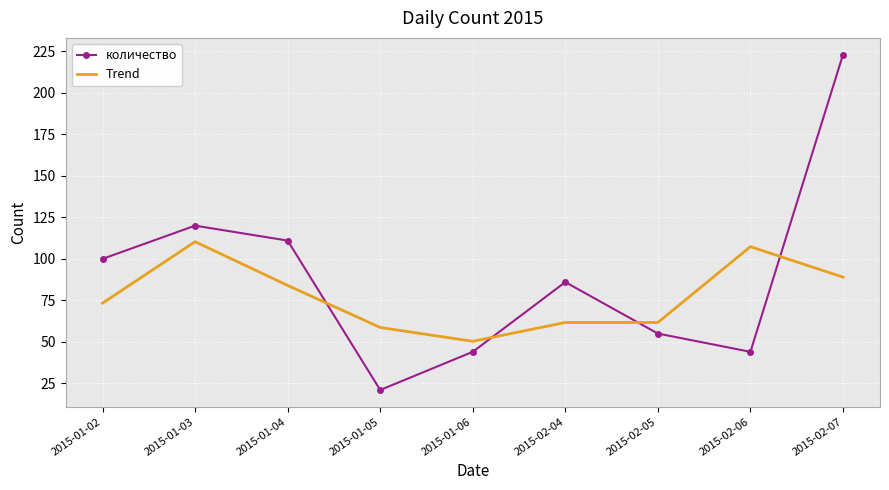

What is the greatest value displayed?

223.0